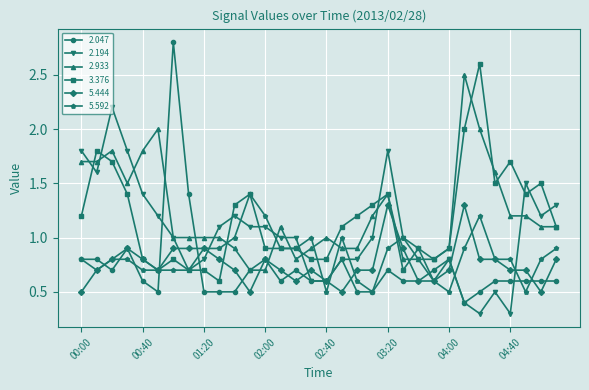

What is the greatest value displayed?

2.8